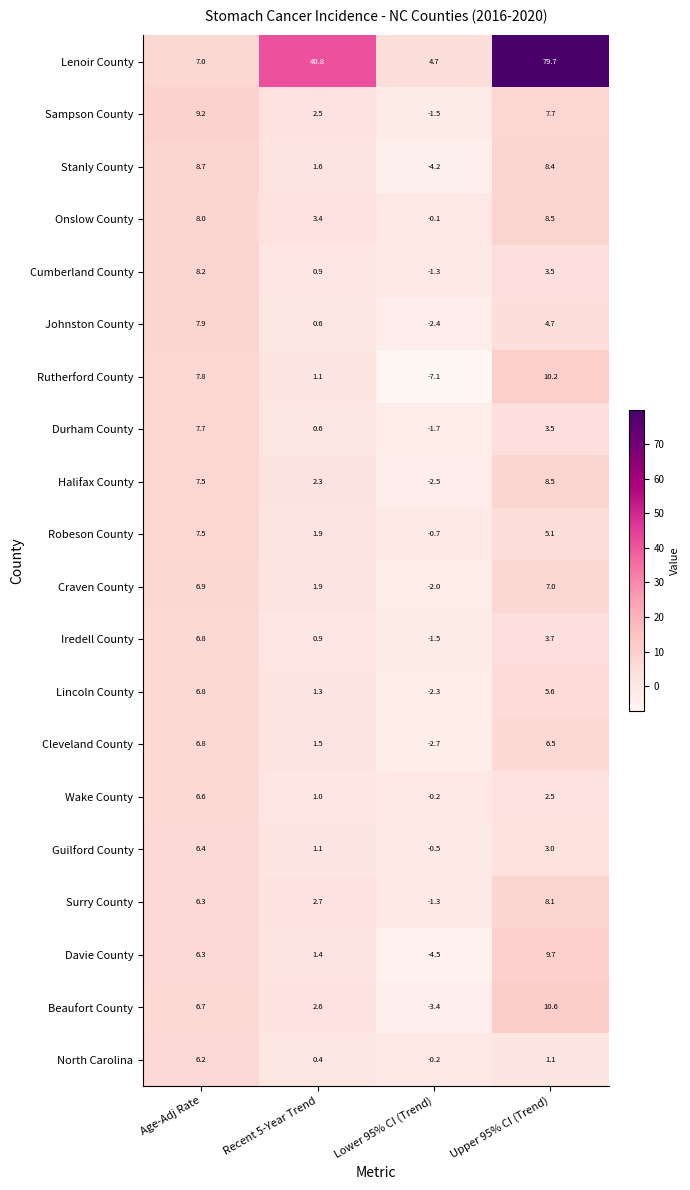

What is the total value across all series at Age-Adj Rate?

145.3